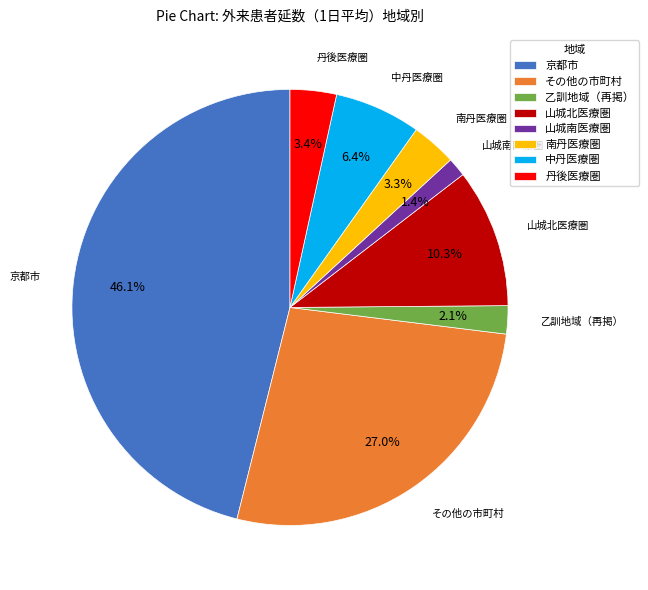

What percentage is the 乙訓地域（再掲） slice, to the nearest percent?

2%